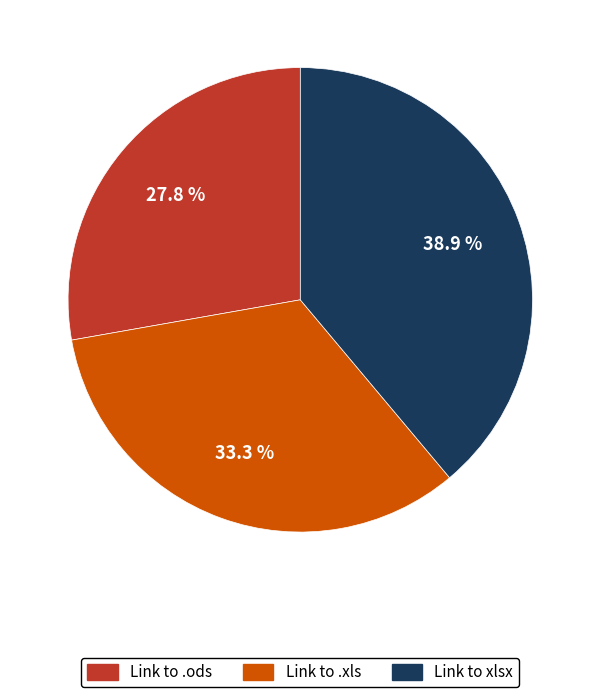

Is Link to .ods the majority of the pie?

No